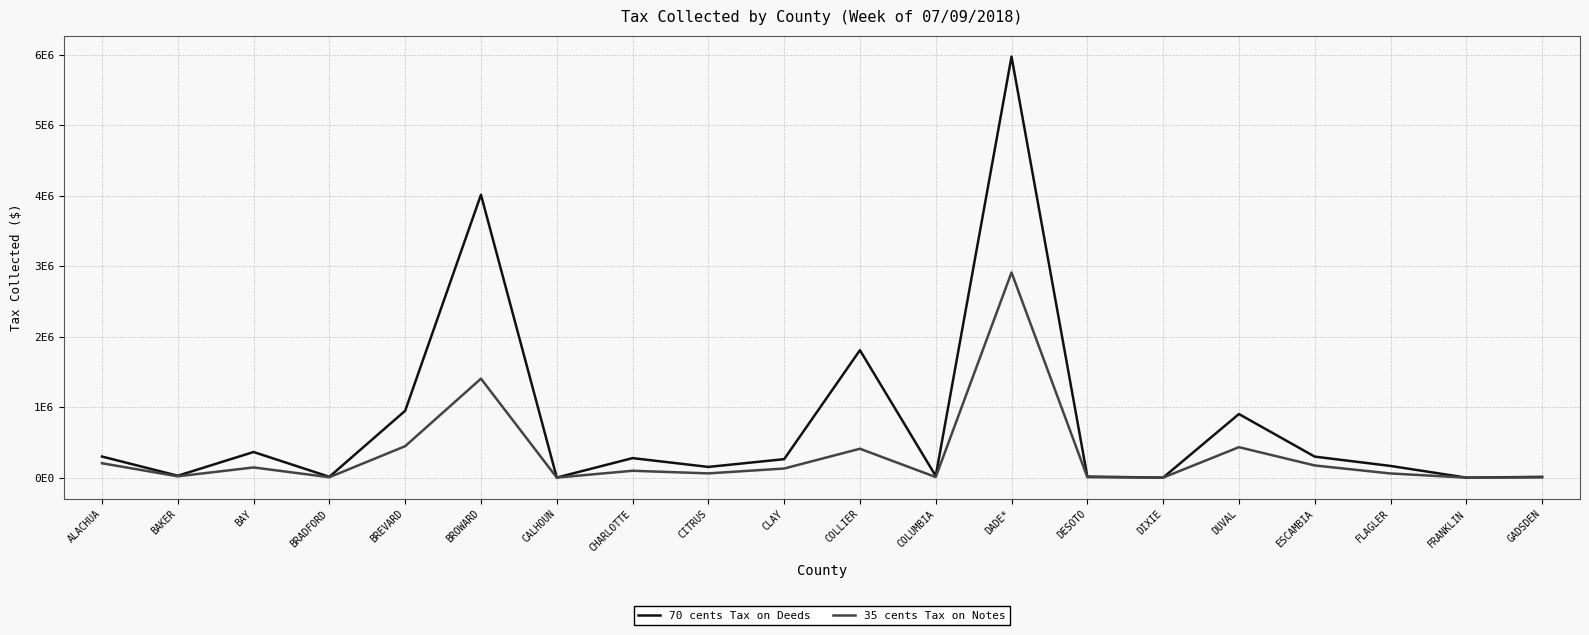

The 35 cents Tax on Notes series shows 159311.9 at CHARLOTTE. True or false?

False